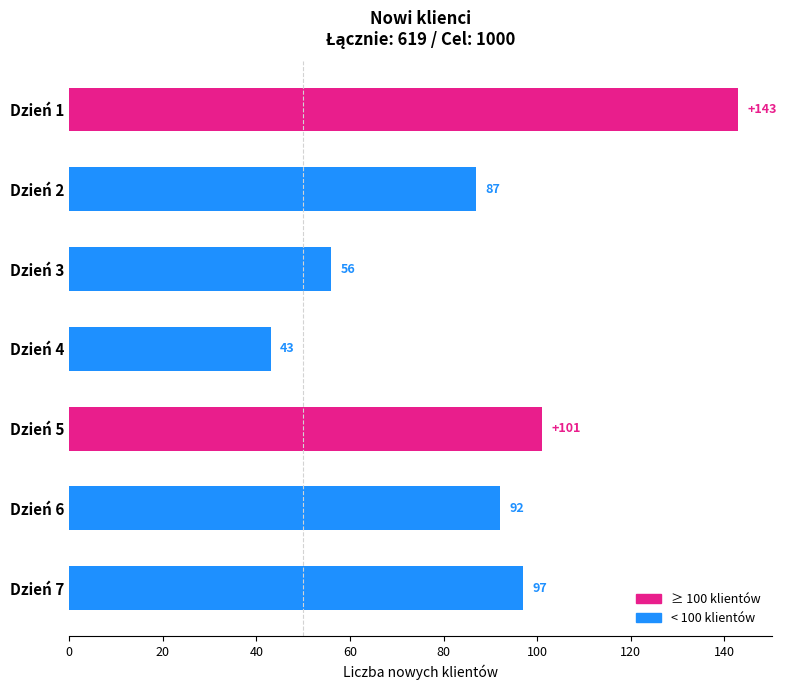

Which label corresponds to the largest value in the chart?

Dzień 1